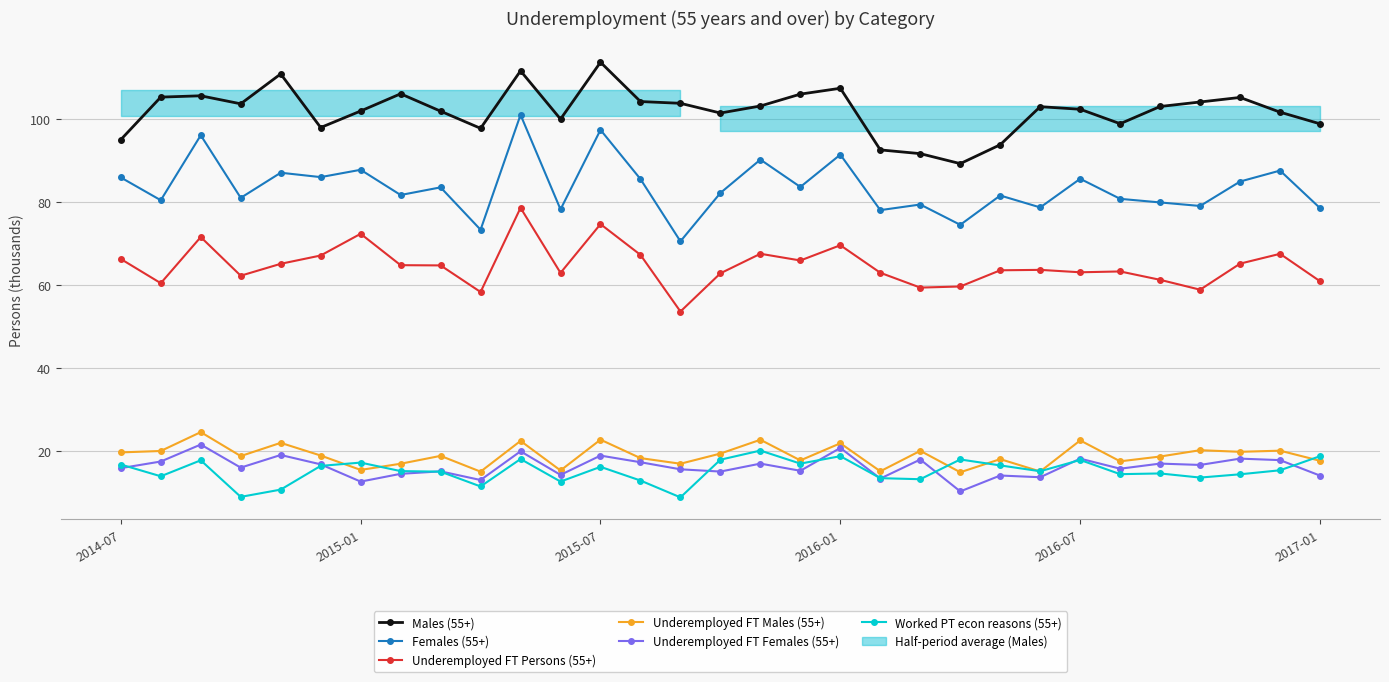

The value of Males (55+) at 2015-07 is 113.7. True or false?

True